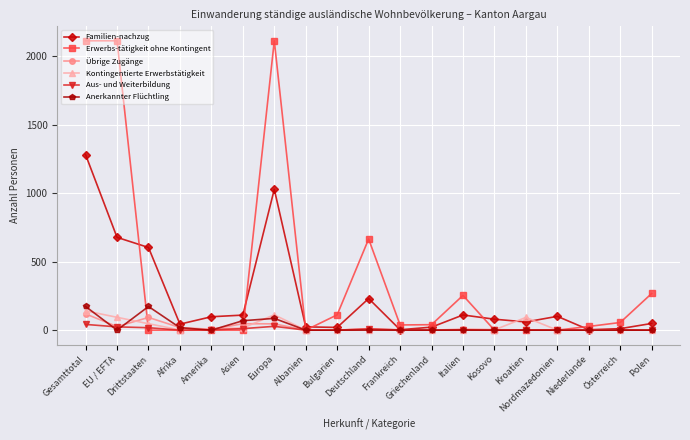

Which series has the largest total across all categories?

Erwerbs-tätigkeit ohne Kontingent